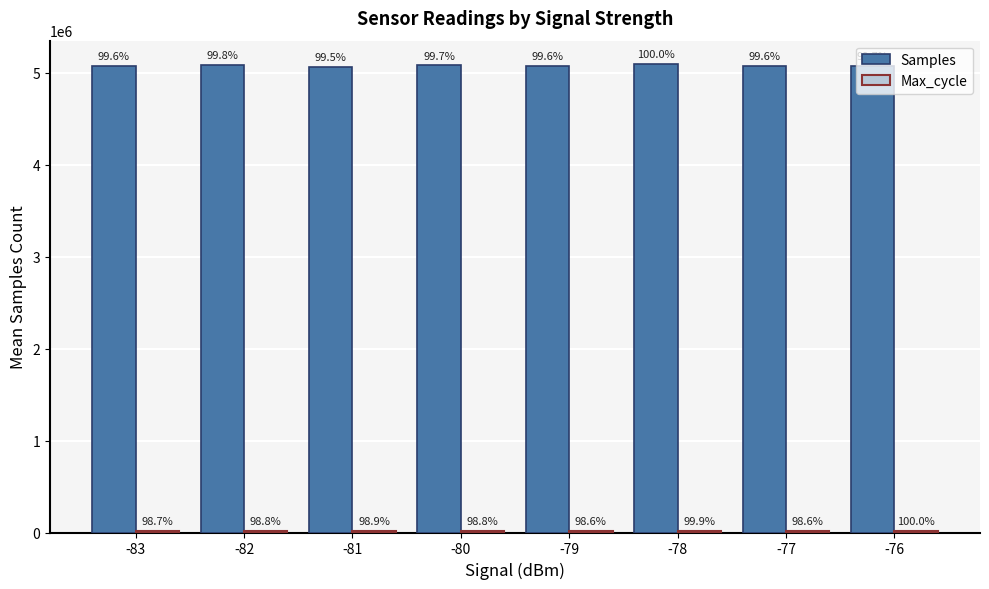

At how many categories does at least one series exceed 1977493?

8